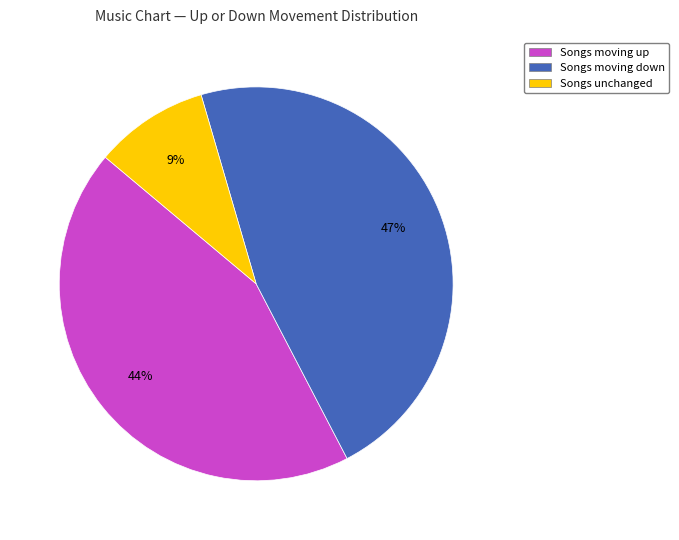

Does any single category account for the majority?

No